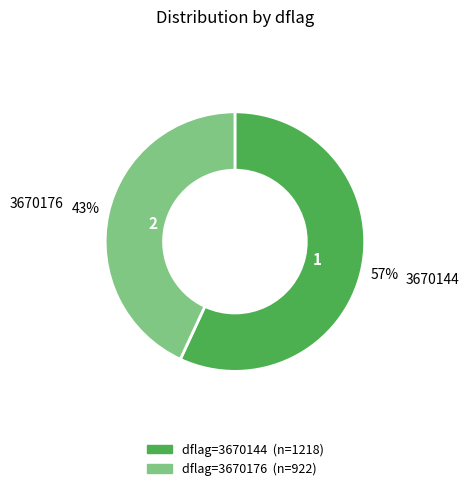

Count the number of slices in the pie.

2